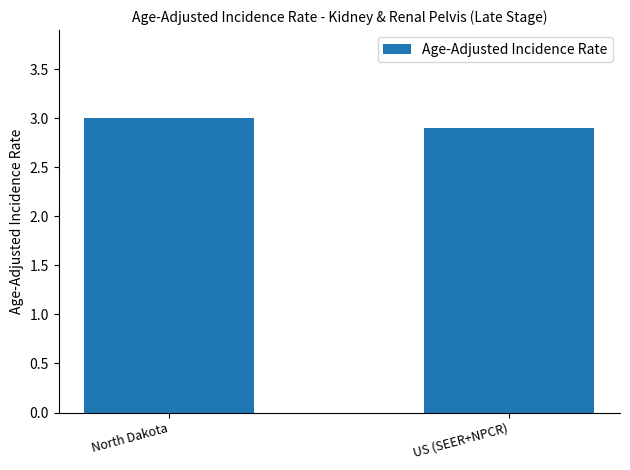

What is the sum of all values?

5.9